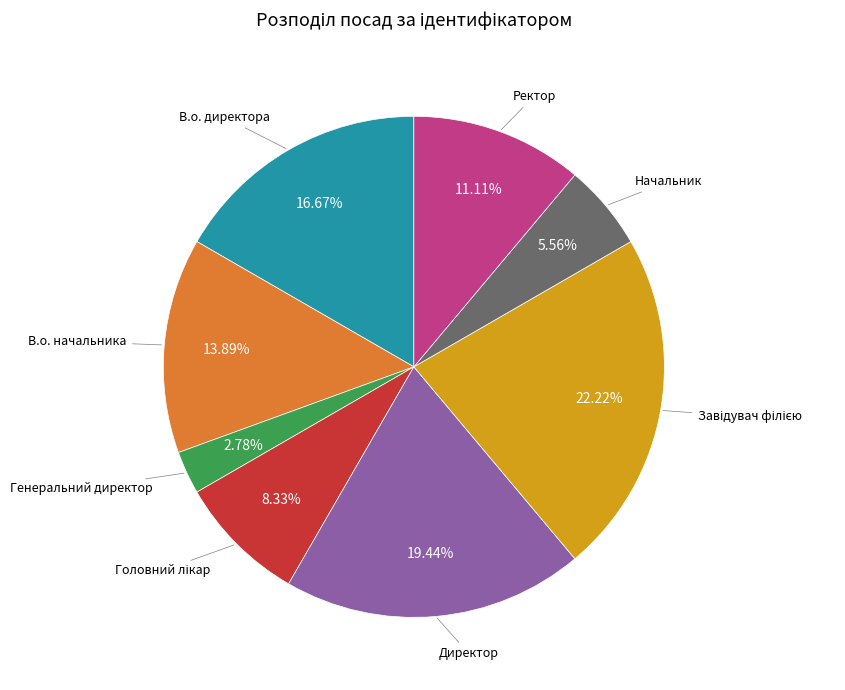

Does any single category account for the majority?

No